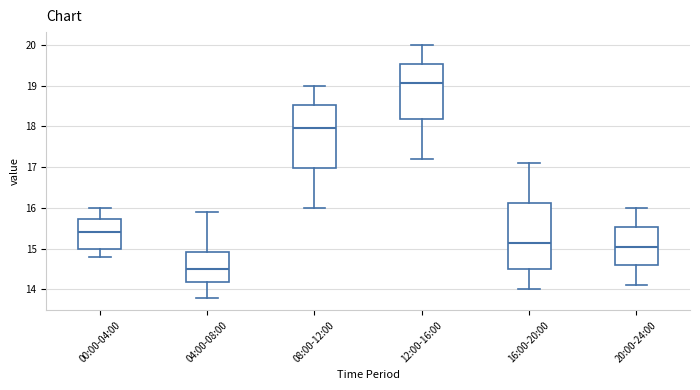

Where is the lower edge of the box for 00:00-04:00 on the y-axis? The values are not printed on the chart, so give them approximately, as read against the axis.

15.0